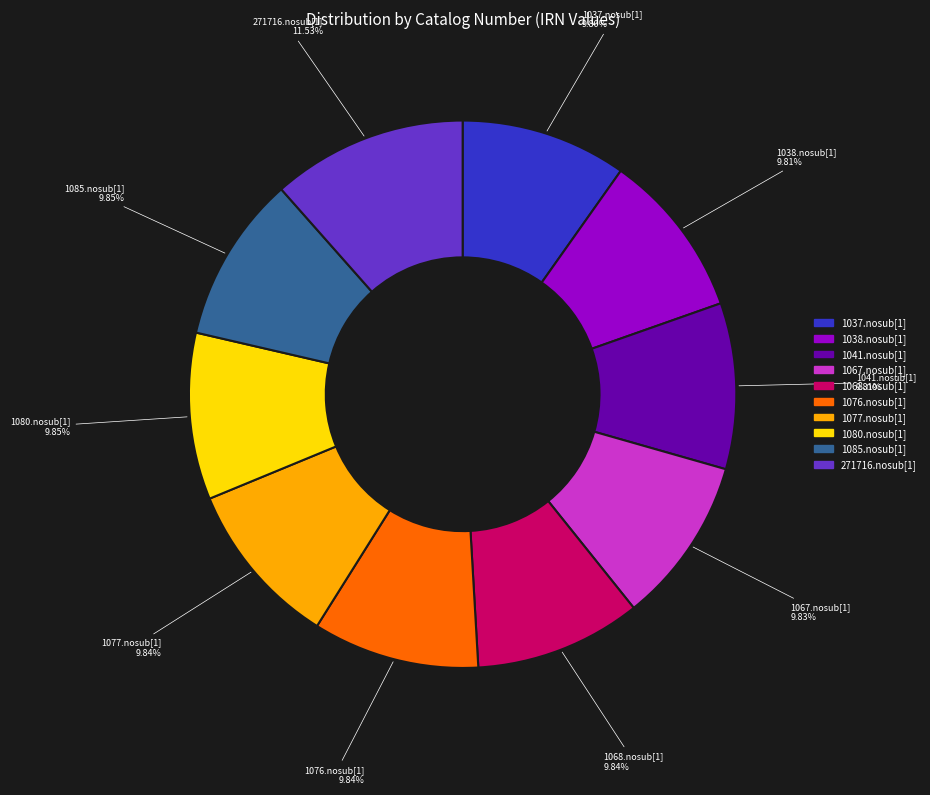

Which slice is the largest?

271716.nosub[1]